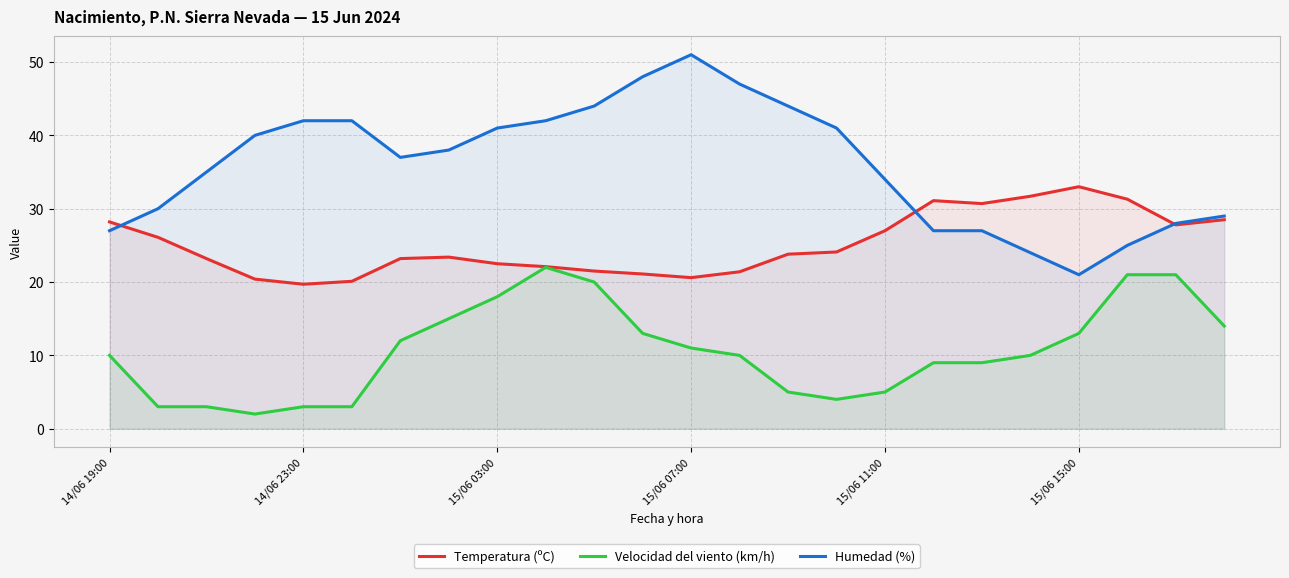

At which label does Temperatura (ºC) reach its peak?

15/06 15:00